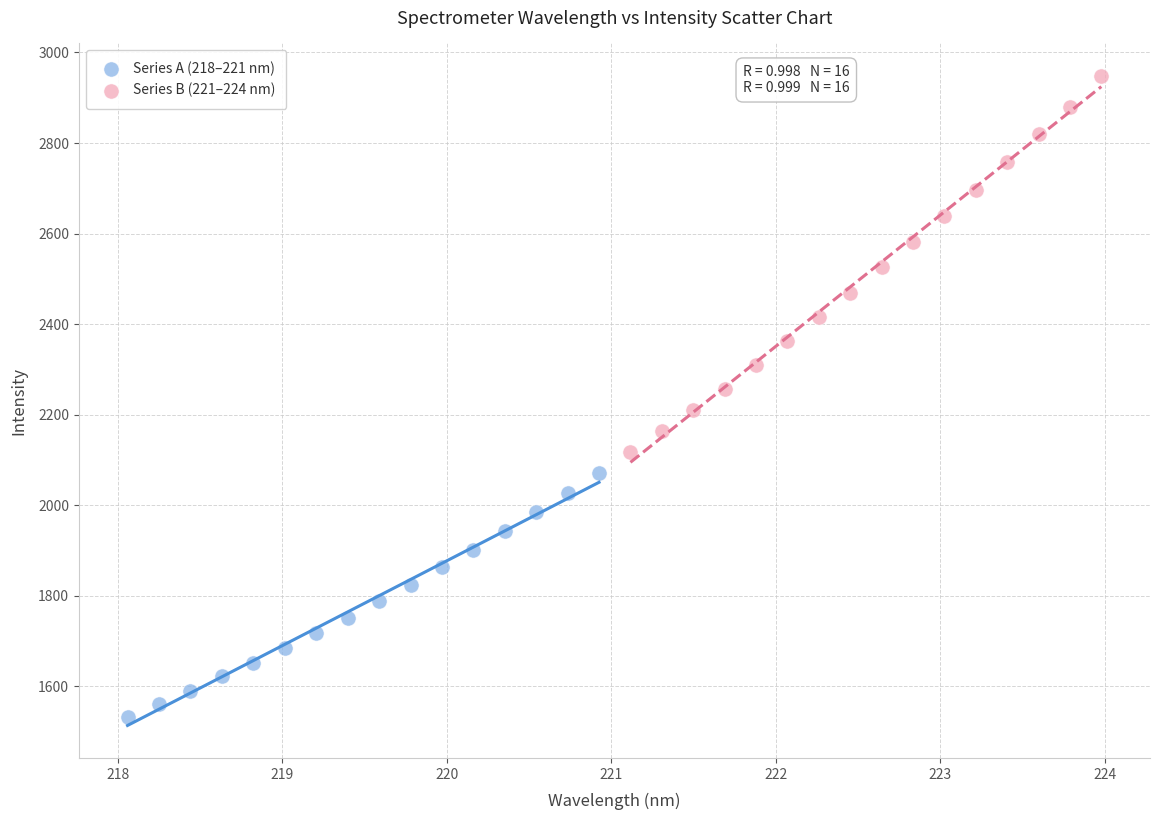

Which series contains the lowest Y value?

Series A (218–221 nm)